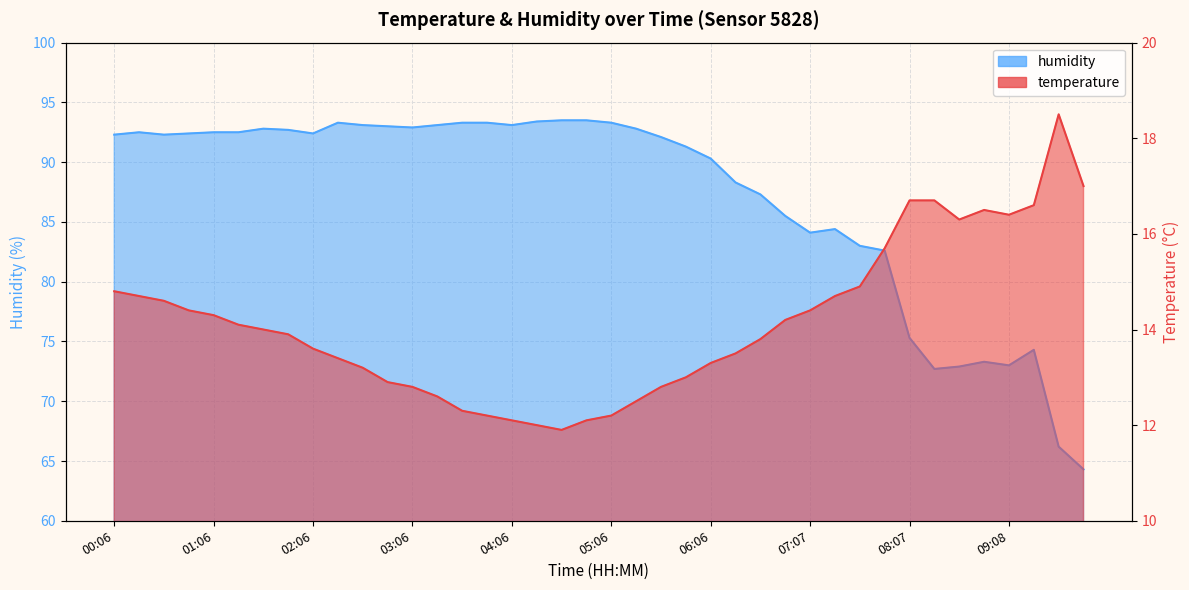

True or false: humidity and temperature intersect in this chart.

False